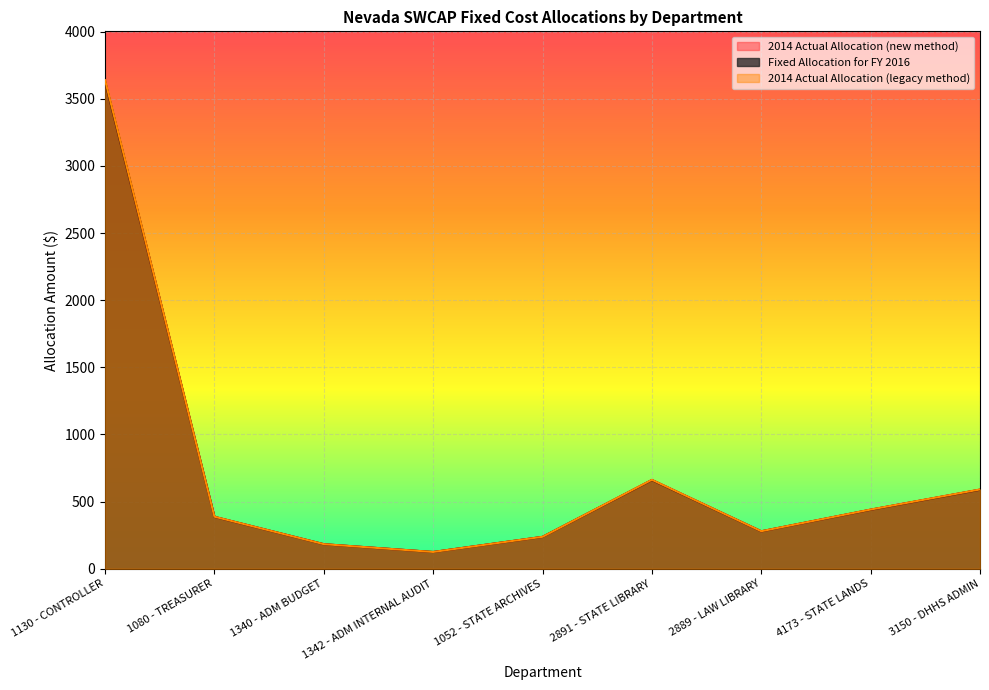

Is the value of Fixed Allocation for FY 2016 at 1130 - CONTROLLER greater than the value of 2014 Actual Allocation (new method) at 3150 - DHHS ADMIN?

Yes